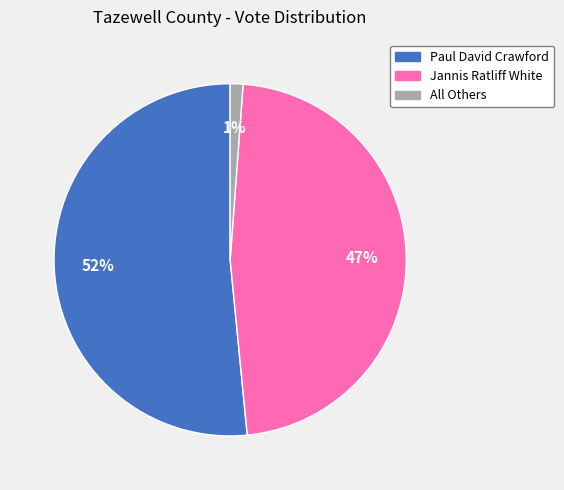

How many slices are in this pie chart?

3